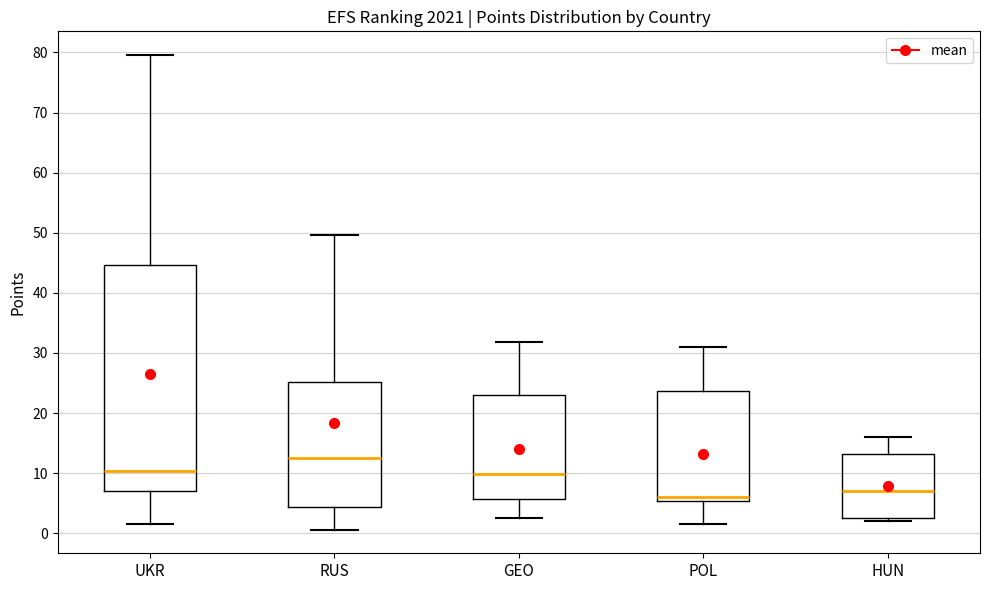

Which box has the highest median line?

RUS